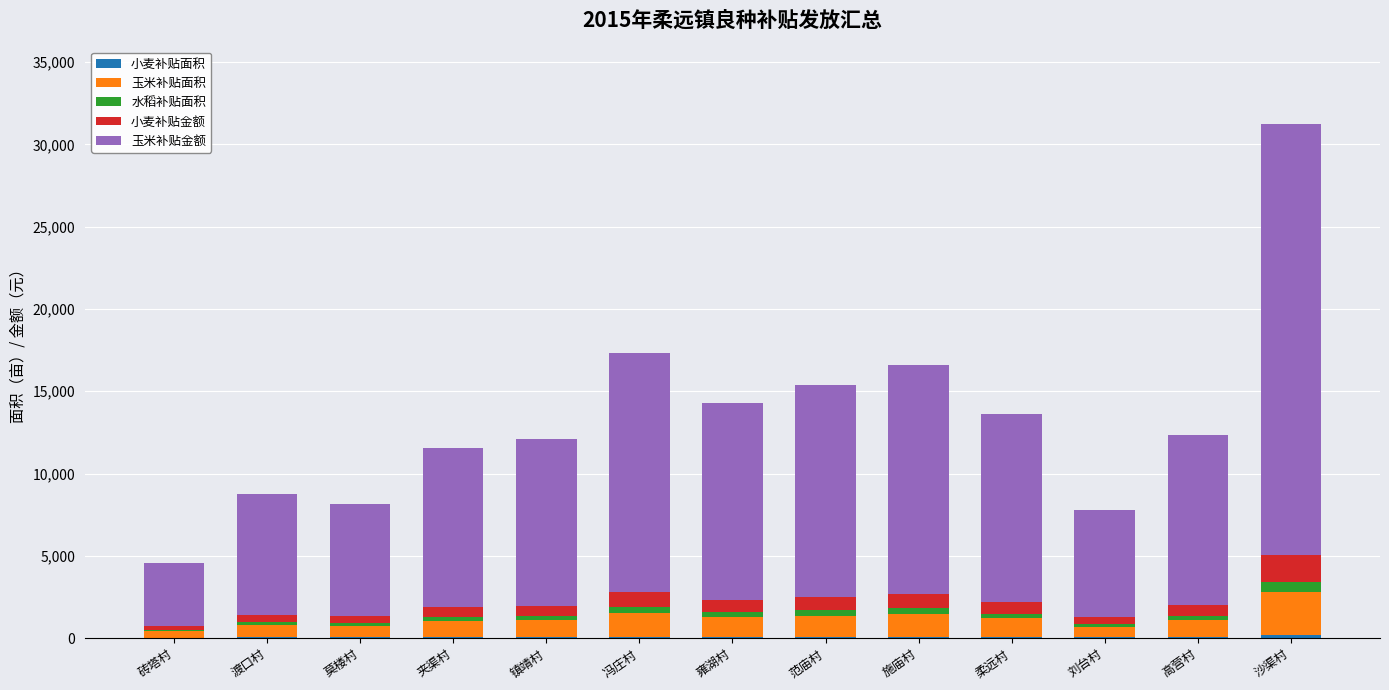

At which category is the sum across all series the highest?

沙渠村